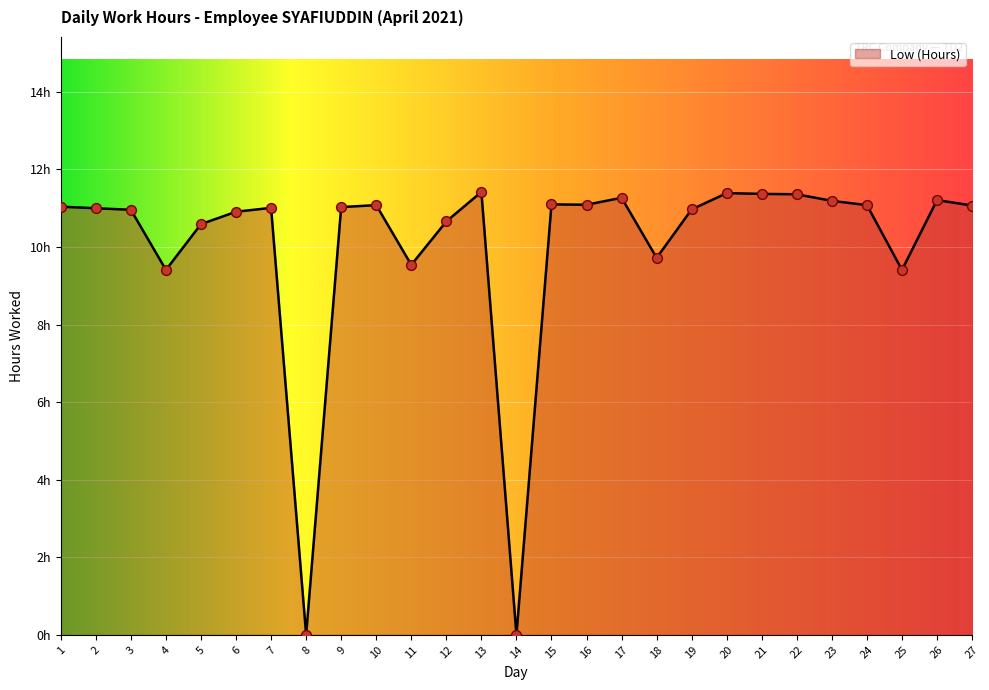

What is the change in value from 17 to 18?

-1.5